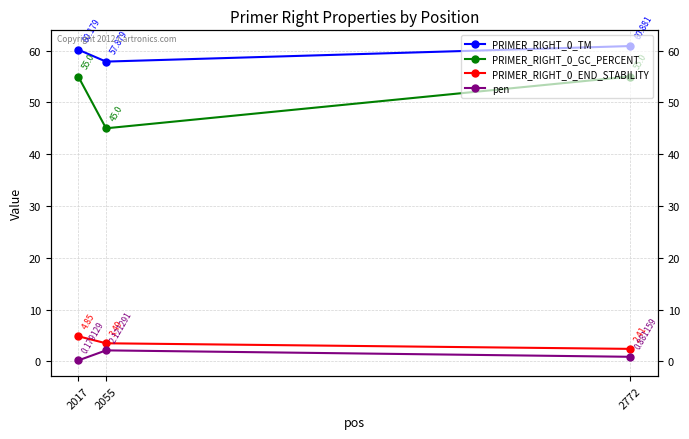

At which category is the sum across all series the highest?

2017